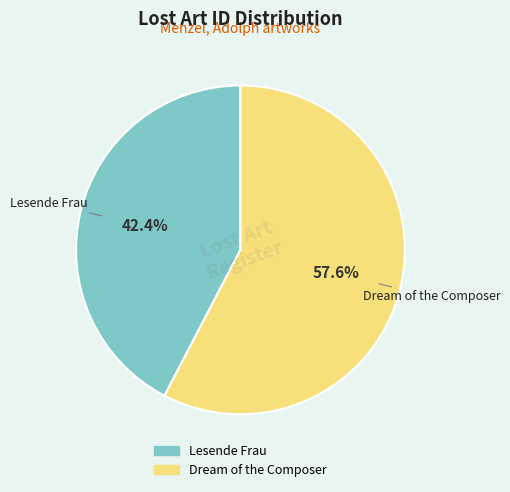

To the nearest percent, what is the difference between the Lesende Frau and Dream of the Composer slice percentages?

15%